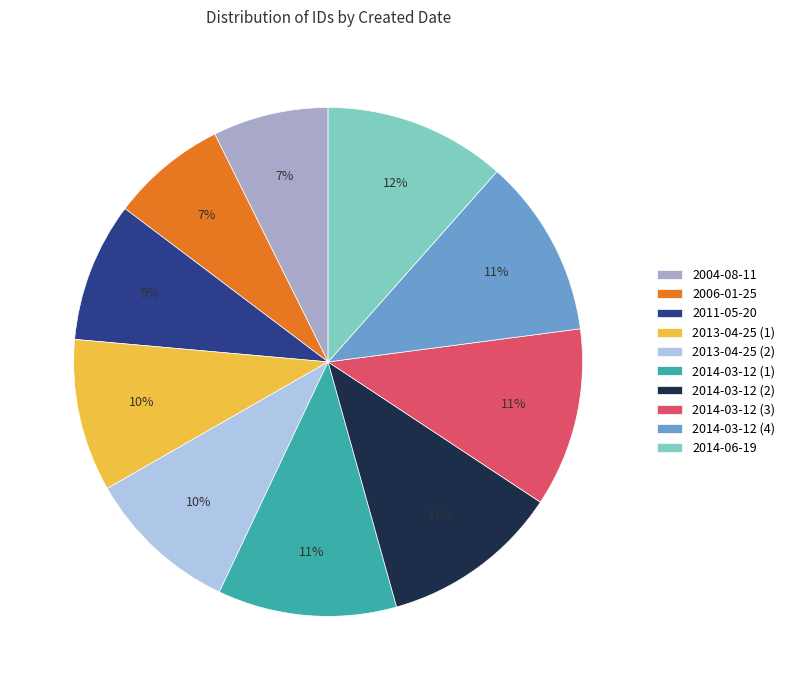

To the nearest percent, what percentage of the pie is 2014-03-12 (2)?

11%